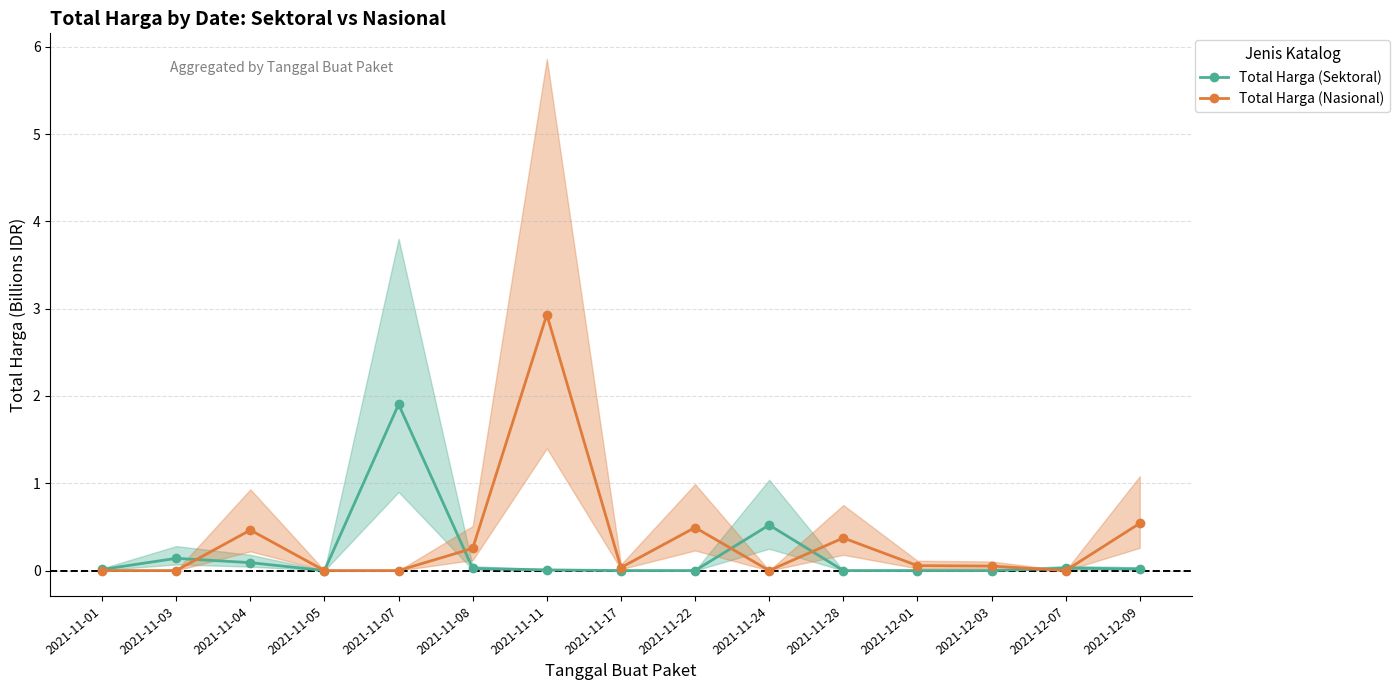

At how many categories does at least one series exceed 1?

2